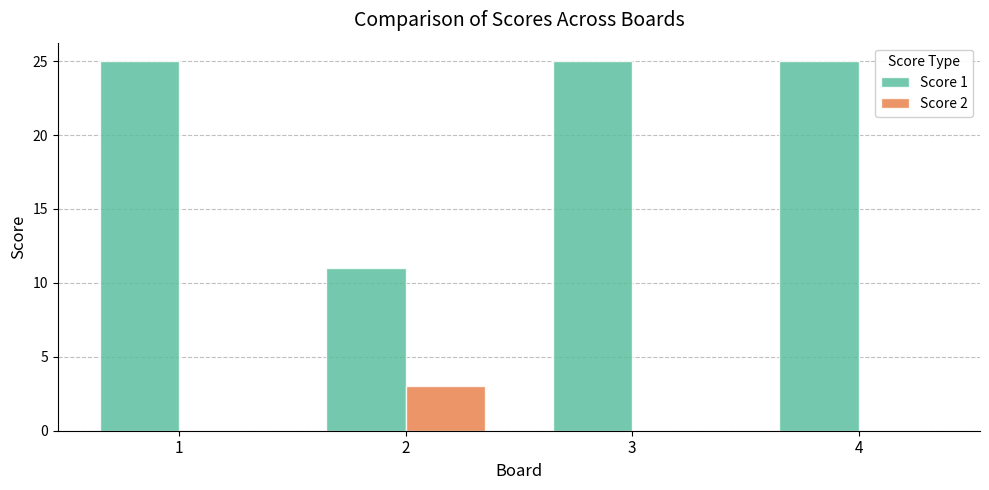

What are all the series names shown in the legend?

Score 1, Score 2